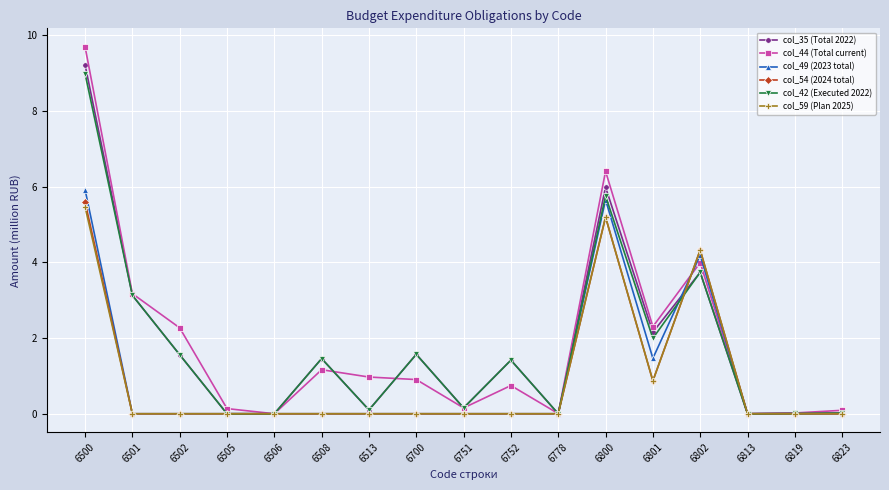

At which category does col_42 (Executed 2022) reach its first local peak?

6508